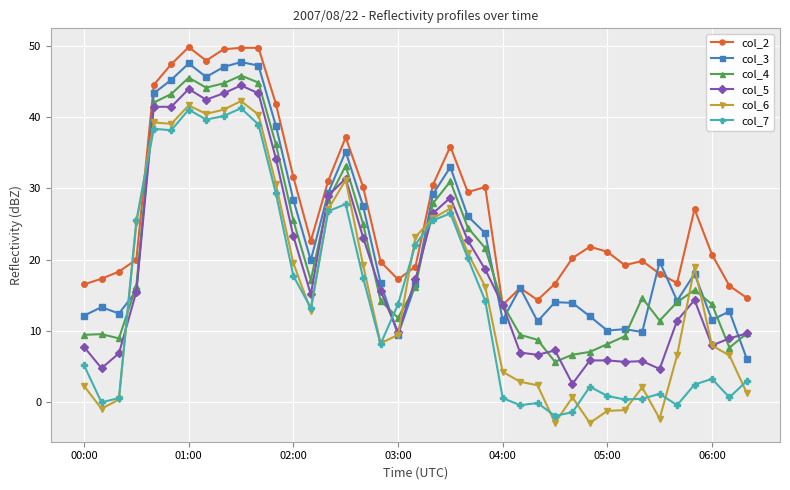

Which series has the widest spread of values?

col_6